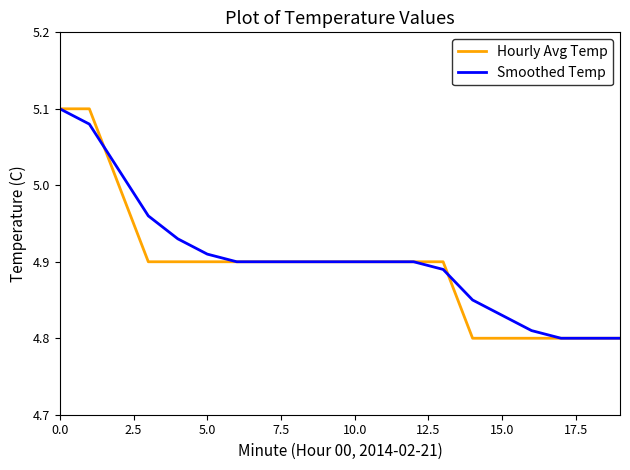

What are all the series names shown in the legend?

Hourly Avg Temp, Smoothed Temp